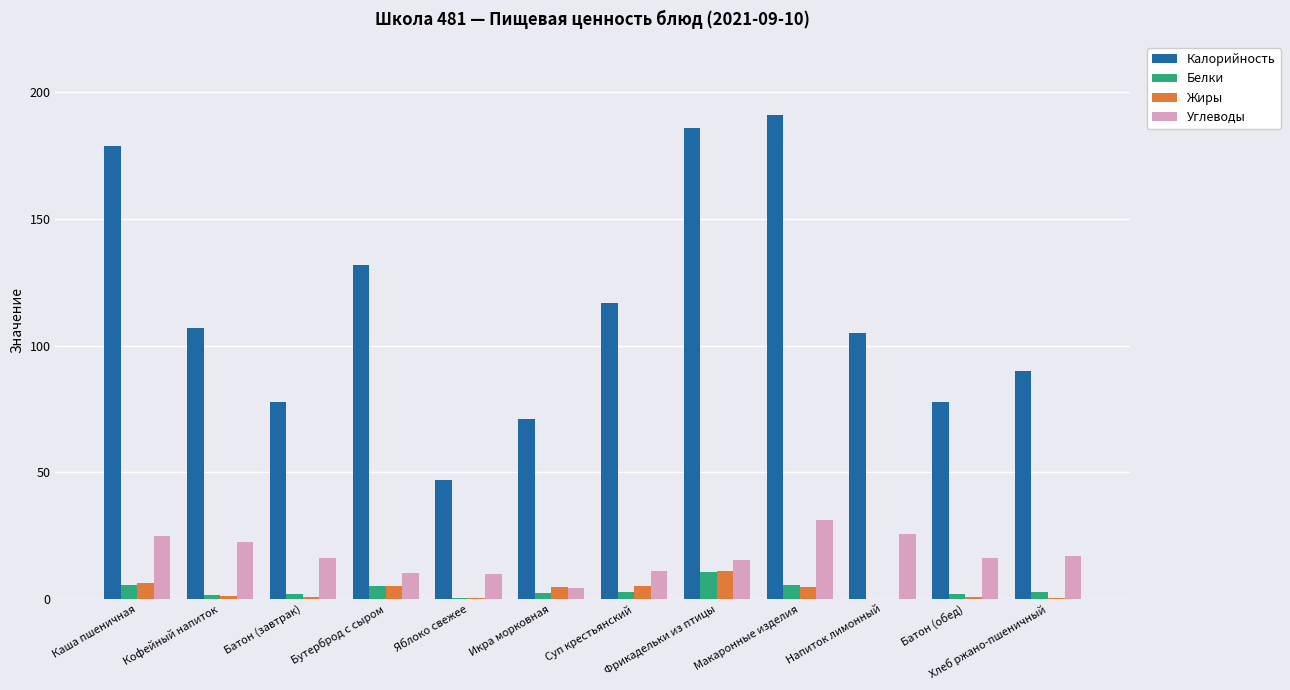

At which label does Белки first exceed 2?

Каша пшеничная